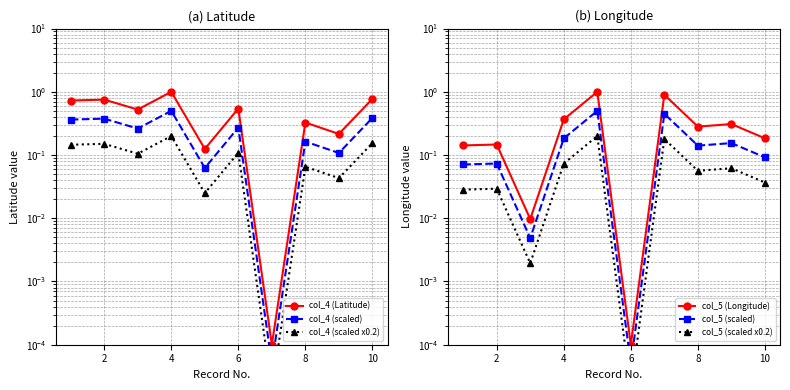

Which has a higher value, 6 or 8?

6